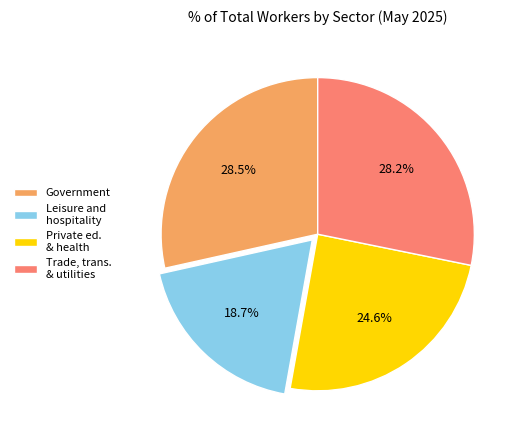

Count the number of slices in the pie.

4